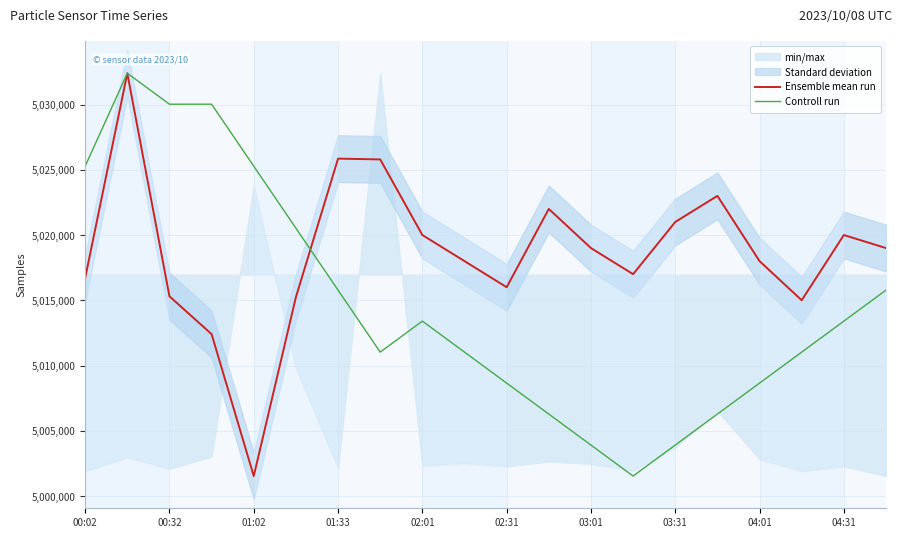

The Controll run series shows 1910742.6 at 01:02. True or false?

False